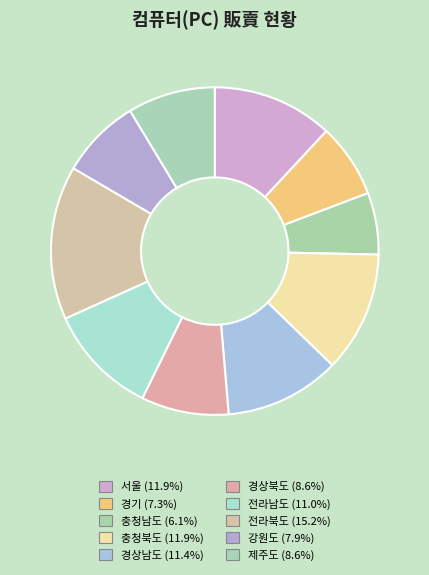

True or false: 경상북도 accounts for 9% of the total.

True